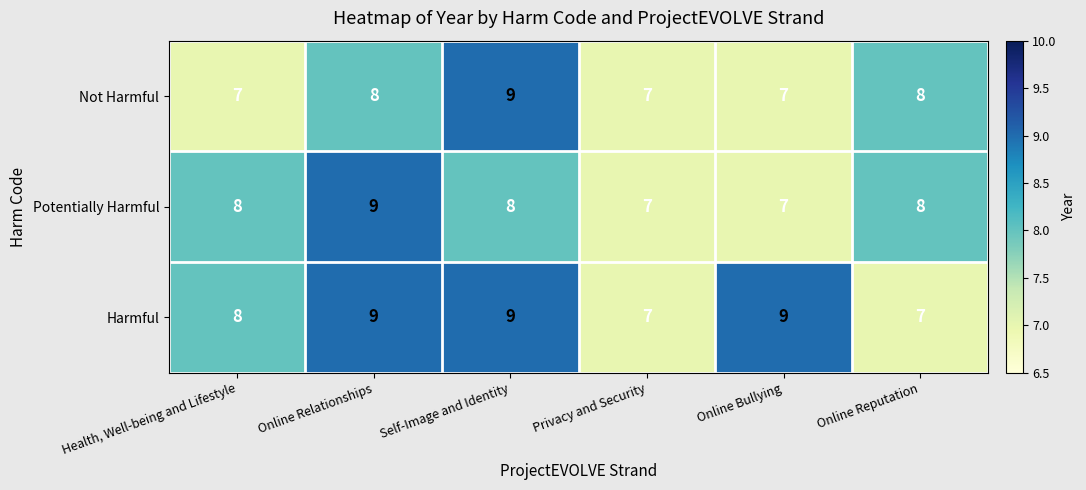

What is the average value of the Not Harmful series?

8